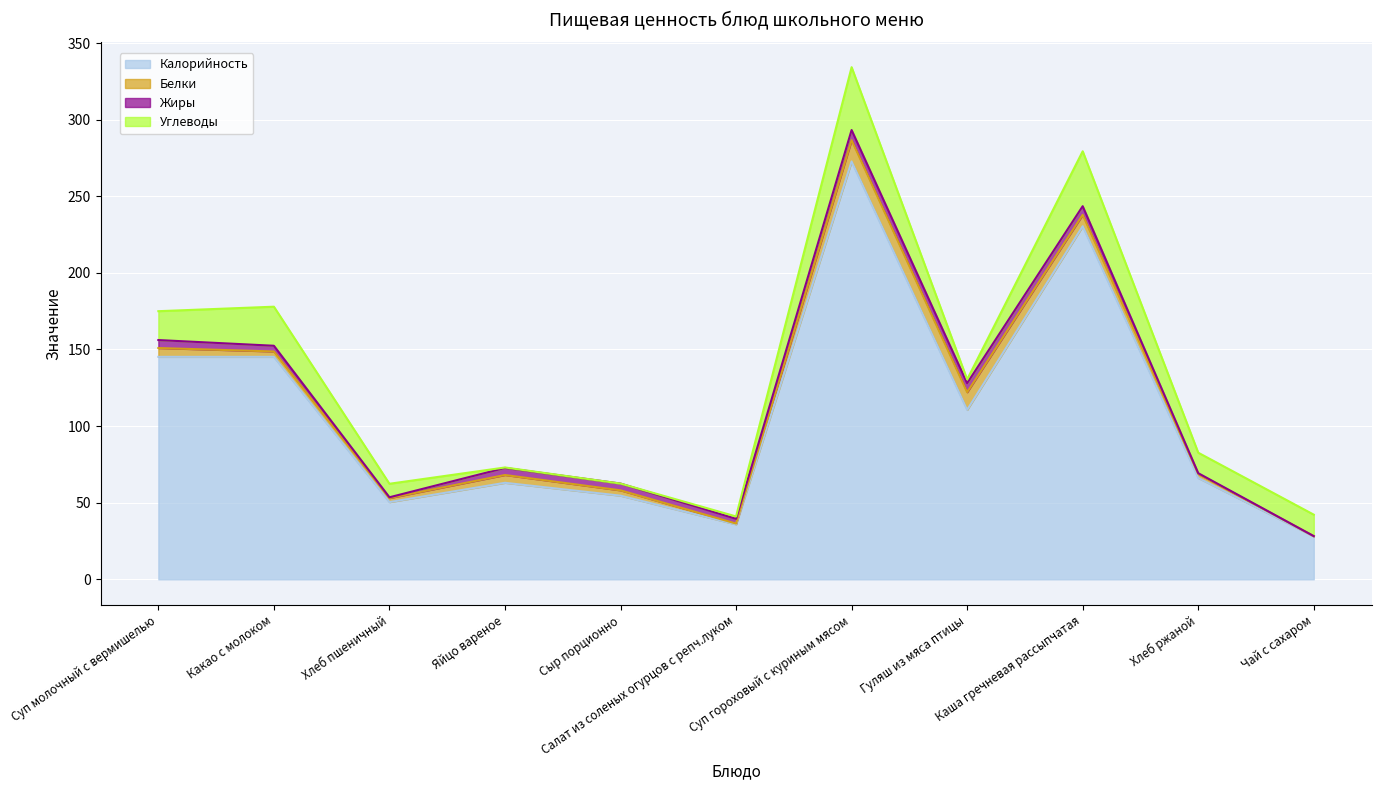

Reading left to right, what are all the values shown in this chart?

Калорийность: 145.2	145.2	50.4	63.0	54.6	35.9	272.7	110.6	230.4	66.2	28.0
Белки: 5.8	3.5	2.6	5.1	3.5	0.5	13.9	11.5	7.5	2.6	0.2
Жиры: 5.2	3.7	0.5	4.6	4.4	3.1	6.6	5.9	5.6	0.5	0.0
Углеводы: 18.8	25.5	8.8	0.3	0.0	1.6	41.0	2.5	35.8	13.4	14.0